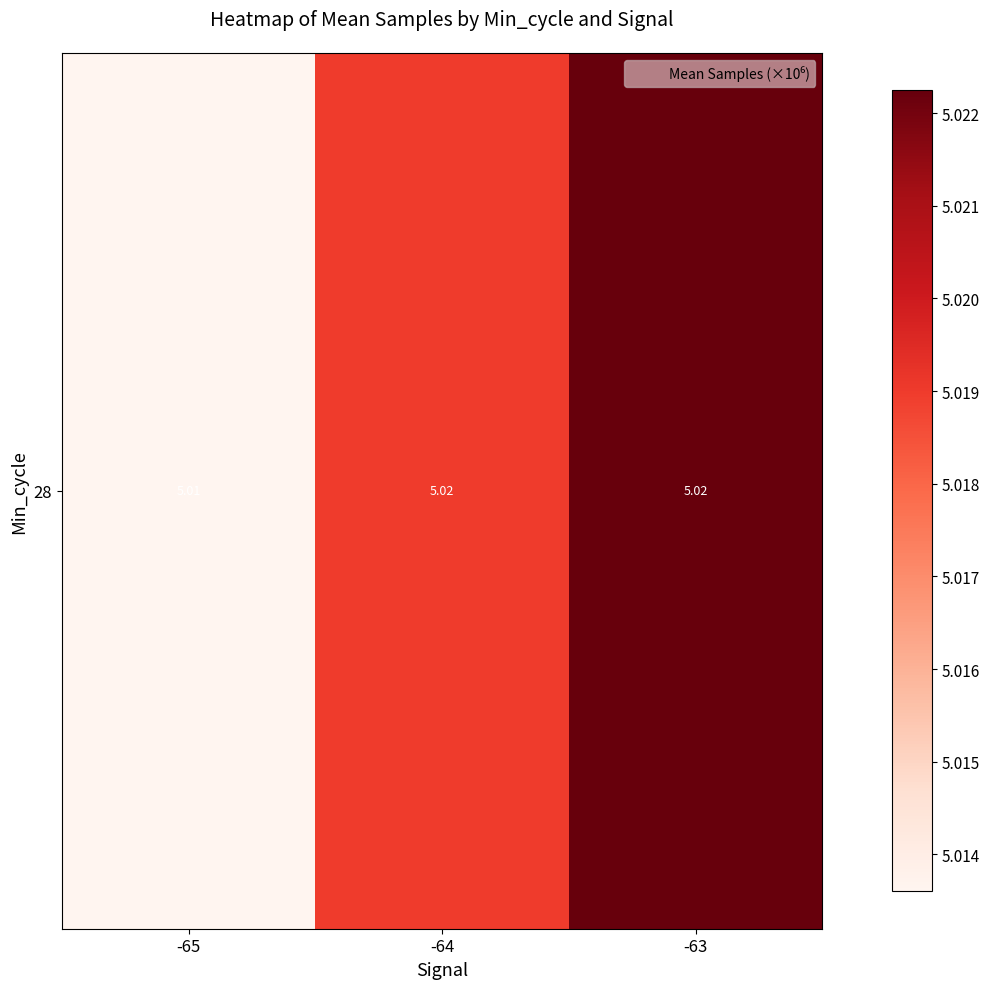

How many data points does each series have?

3